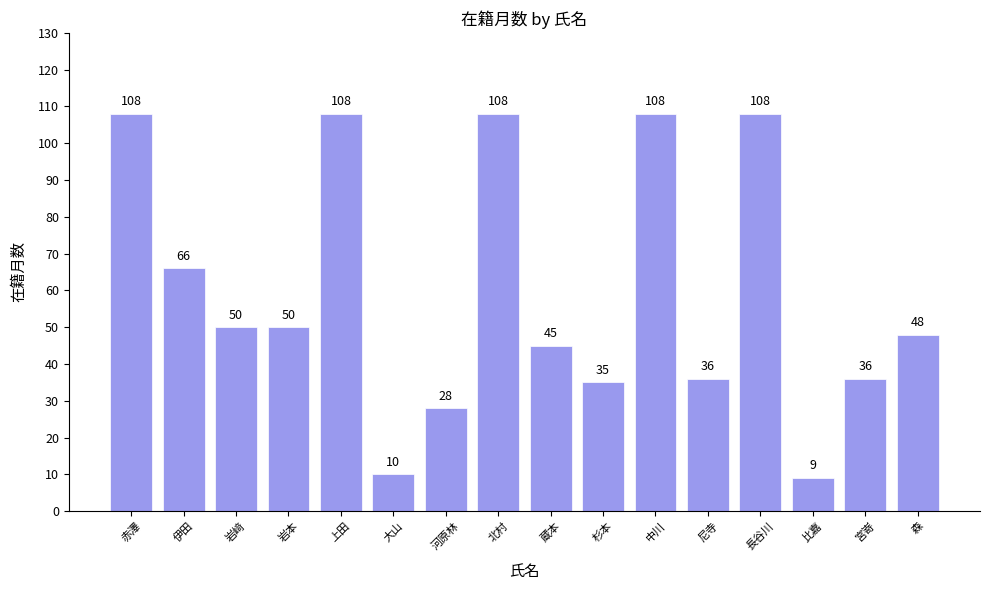

Where does the data first go above 50?

赤澤